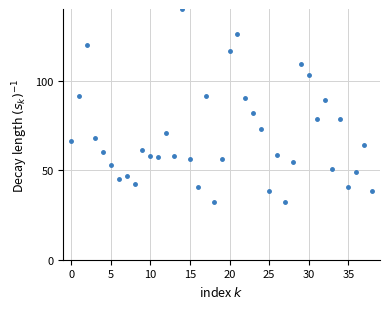

What is the range of Y values (max minus min)?

107.7